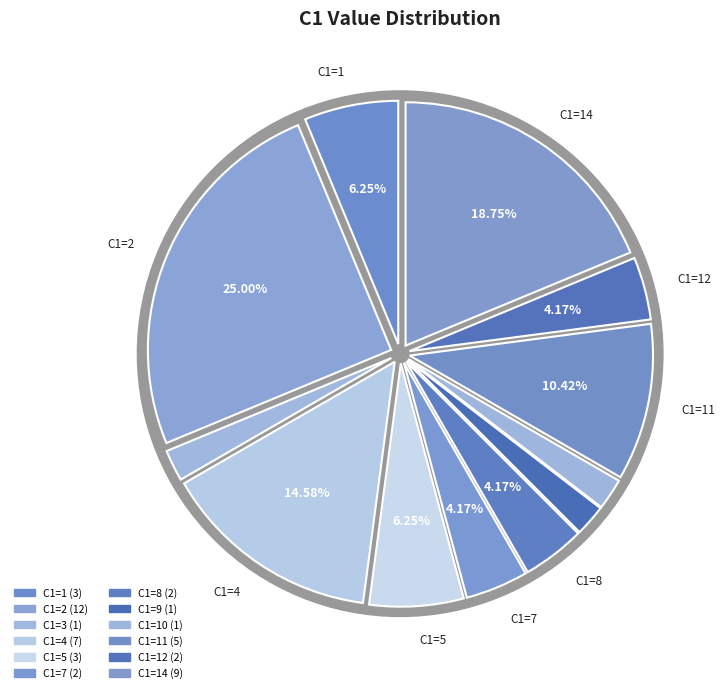

Which category has the biggest portion of the pie?

2